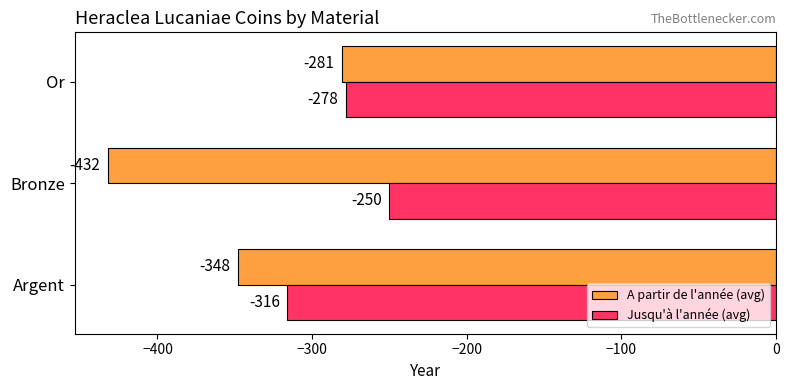

What is the minimum value for Jusqu'à l'année (avg)?

-316